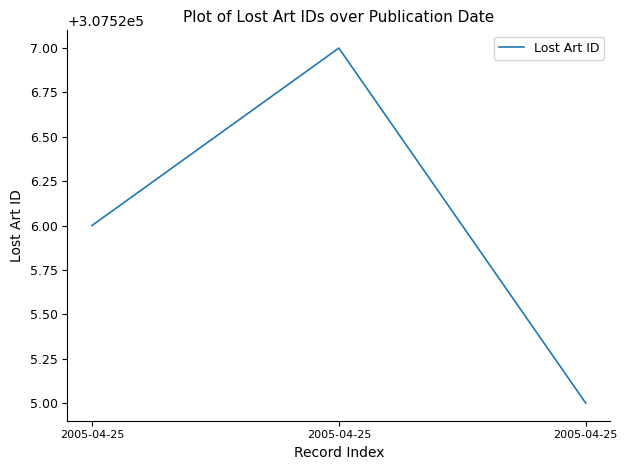

Which category has the highest value across all series?

2005-04-25